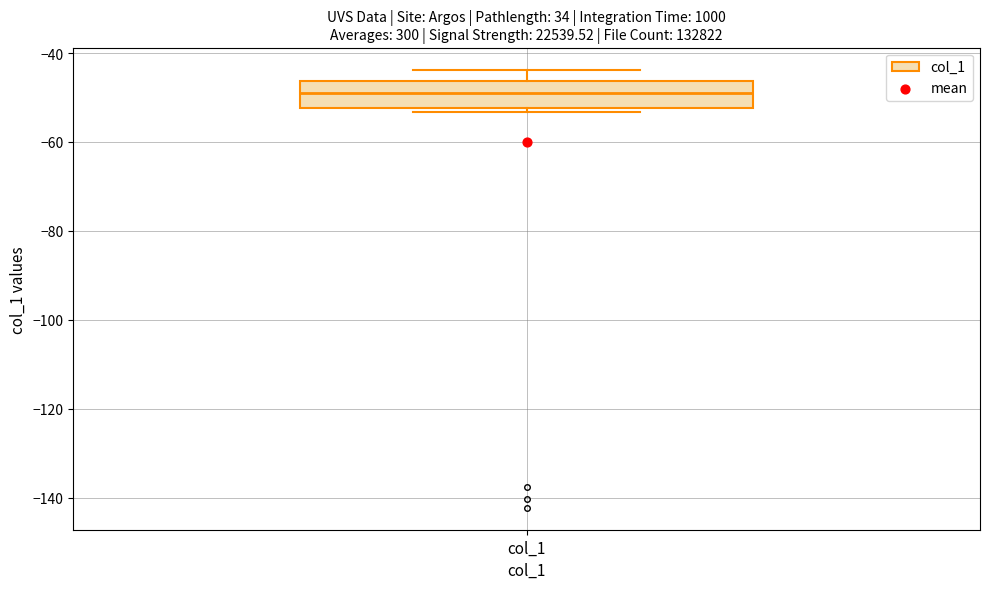

Where is the lower edge of the box for col_1 on the y-axis? The values are not printed on the chart, so give them approximately, as read against the axis.

-52